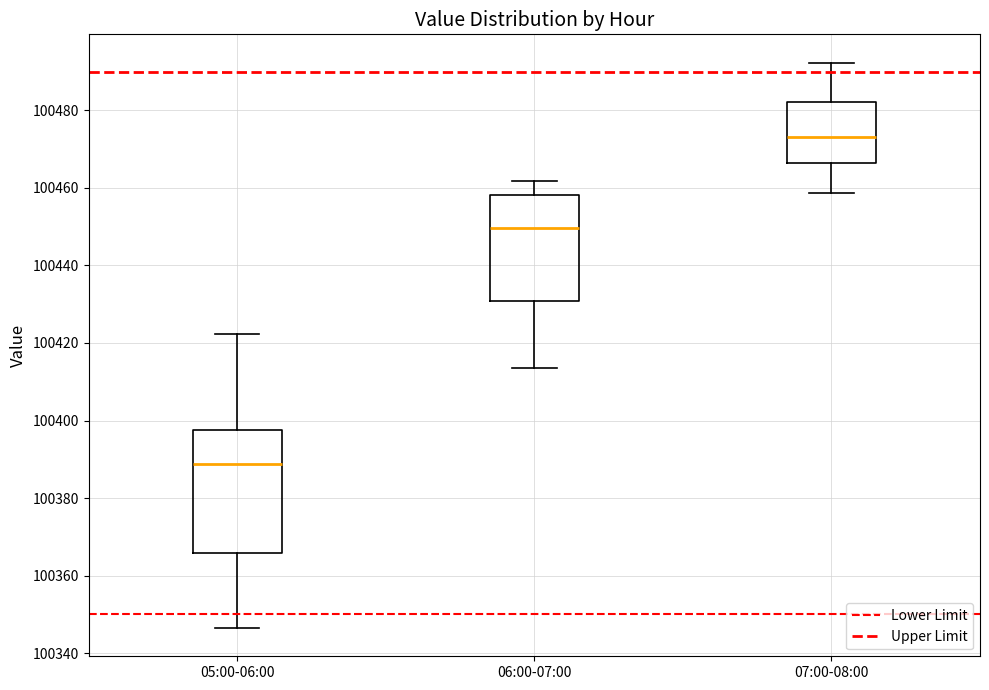

Which box is the tallest, from its lower edge to its upper edge?

05:00-06:00